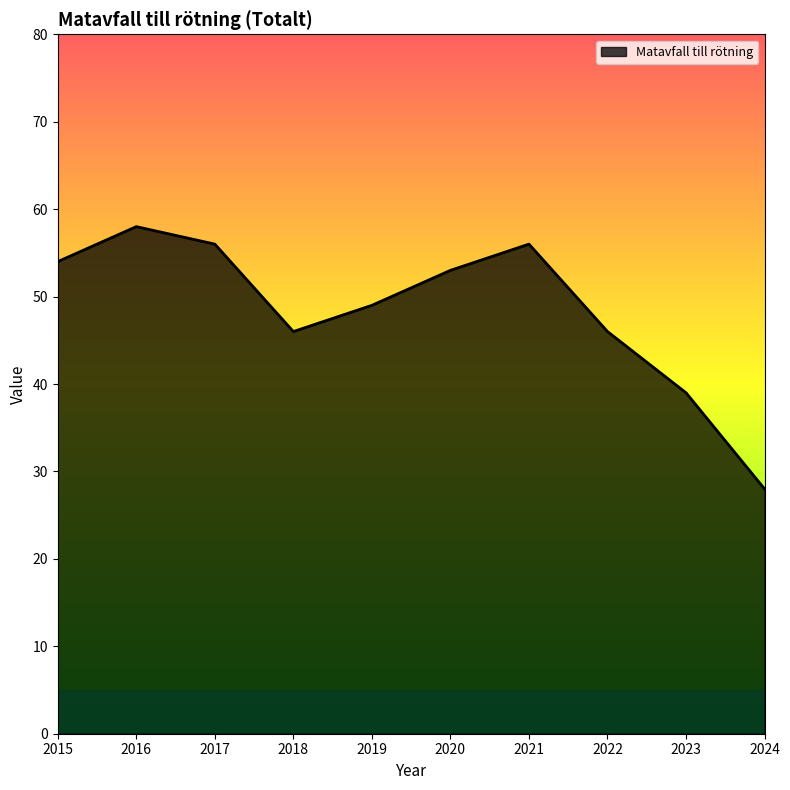

What is the difference between the maximum and minimum values?

30